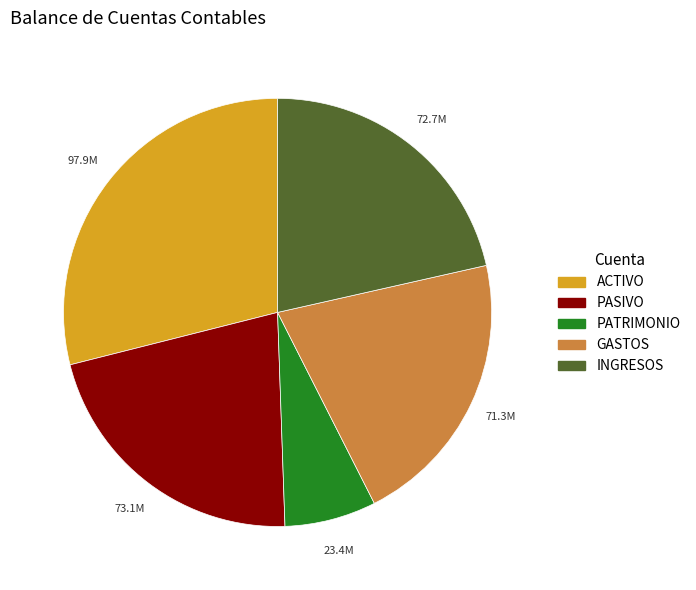

Which category has the biggest portion of the pie?

ACTIVO